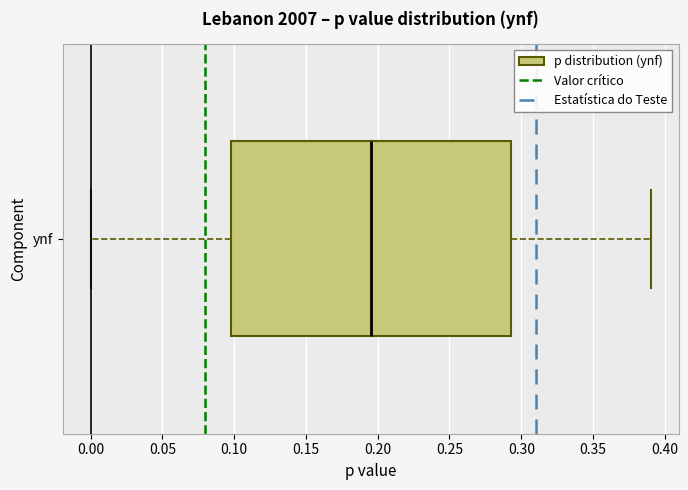

Transcribe this box plot: give where the median line is, the range the box spans, and where the two whiskers end, as read against the x-axis. The values are not printed on the chart, so give them approximately, as read against the axis.

median 0.195, box 0.100 to 0.295, whiskers 0.000 to 0.390